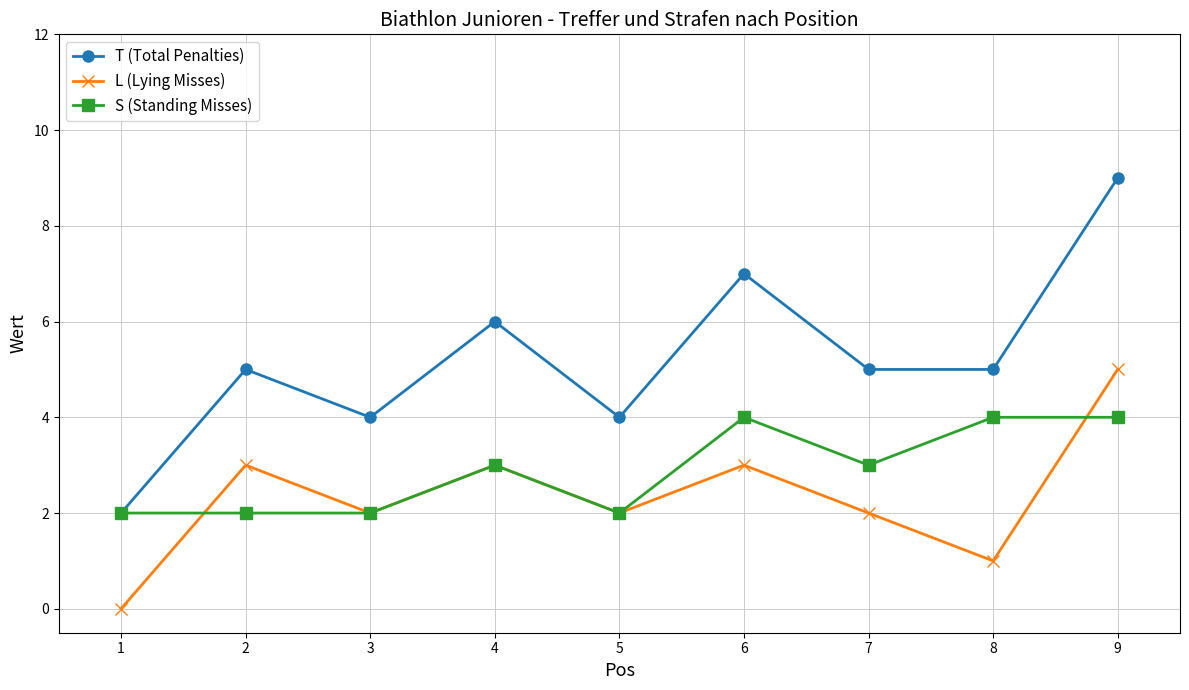

What is the value of the T (Total Penalties) point at the 9th from the left?

9